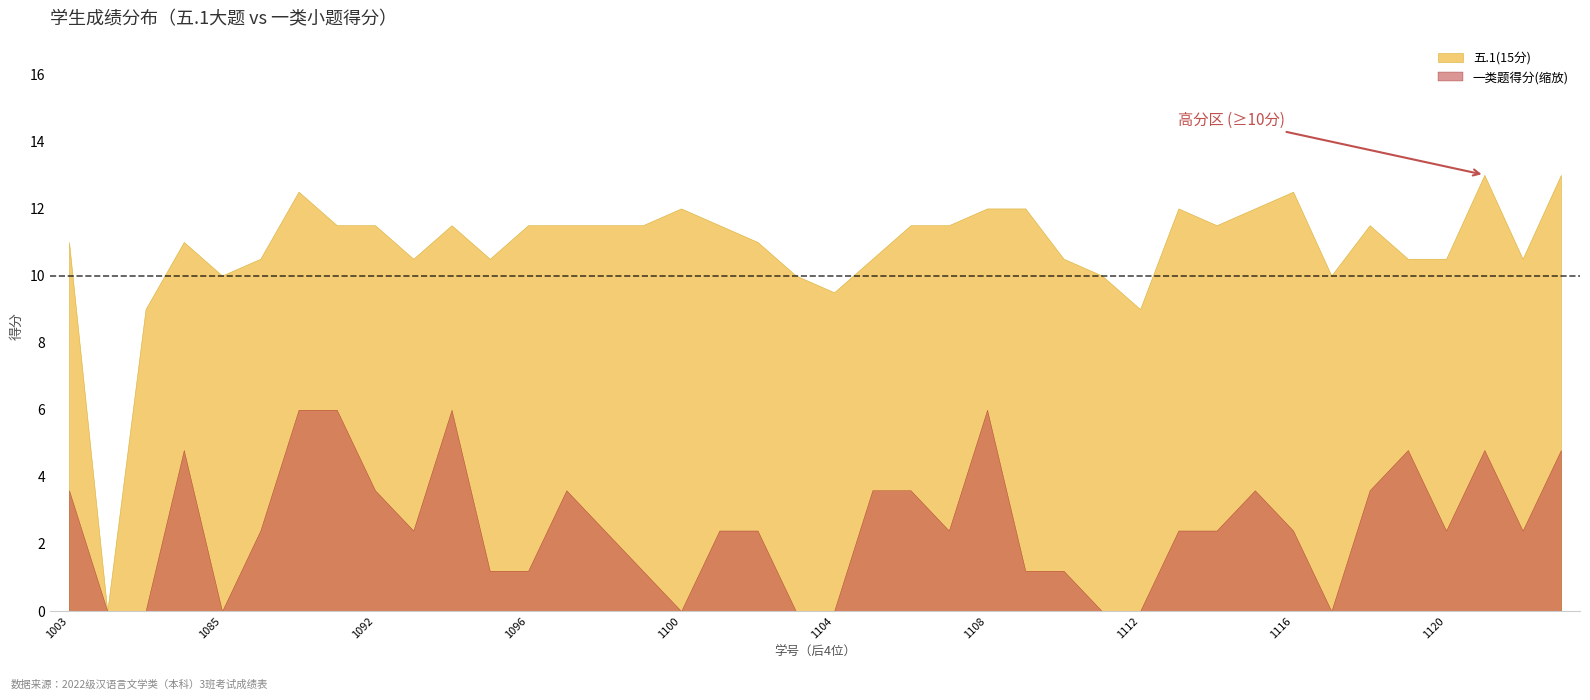

The value of 五.1(15分) at 1104 is 4.2. True or false?

False